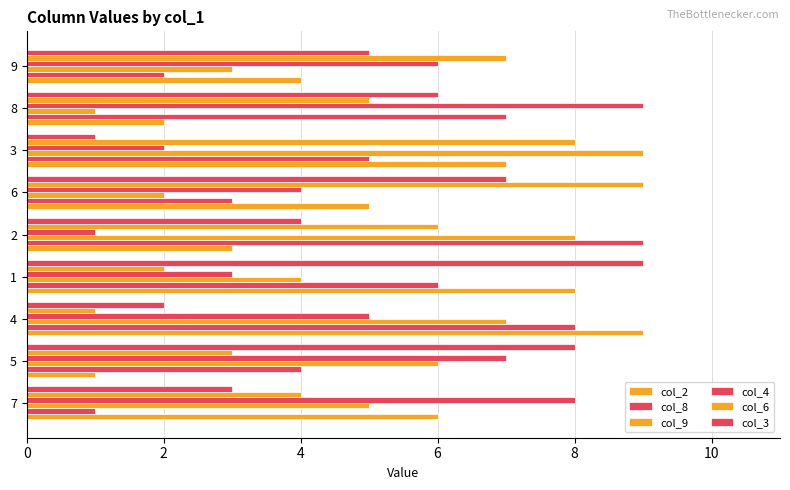

How many col_8 values are between 3 and 7?

5